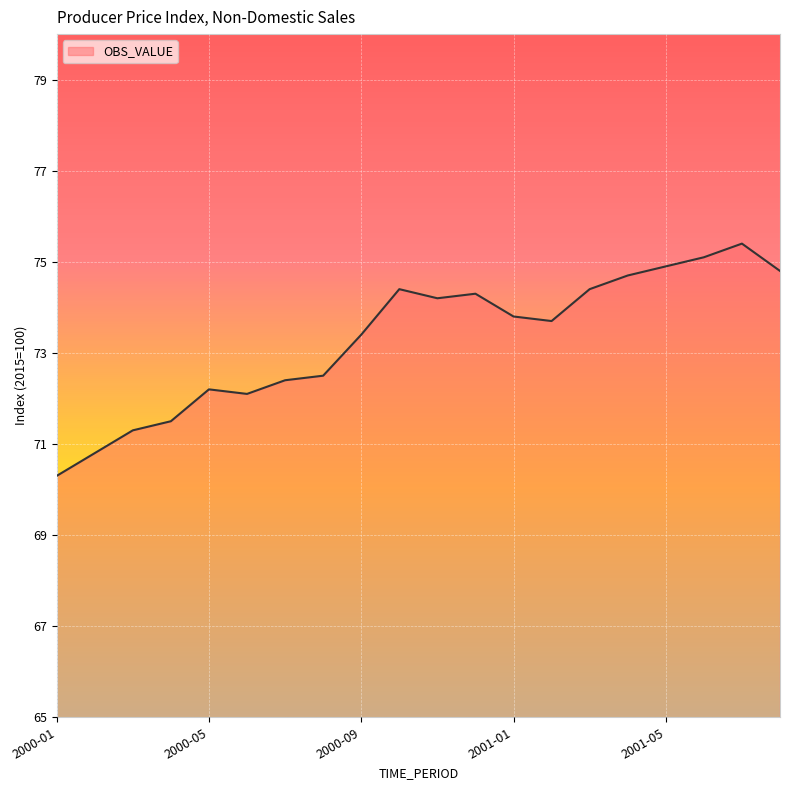

What is the maximum value shown in the chart?

75.4